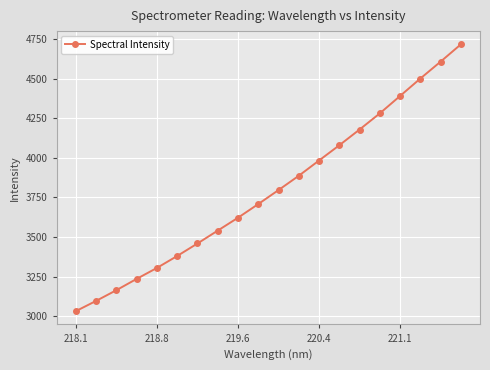

What is the difference between the second highest and second lowest values?

1509.8